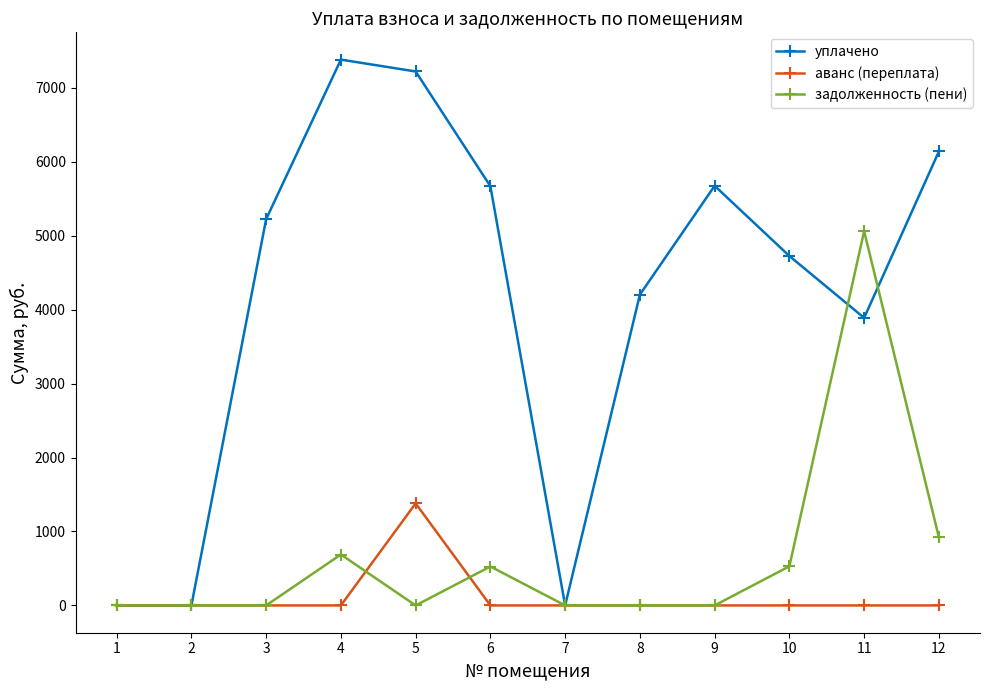

True or false: уплачено and задолженность (пени) cross at least once.

True